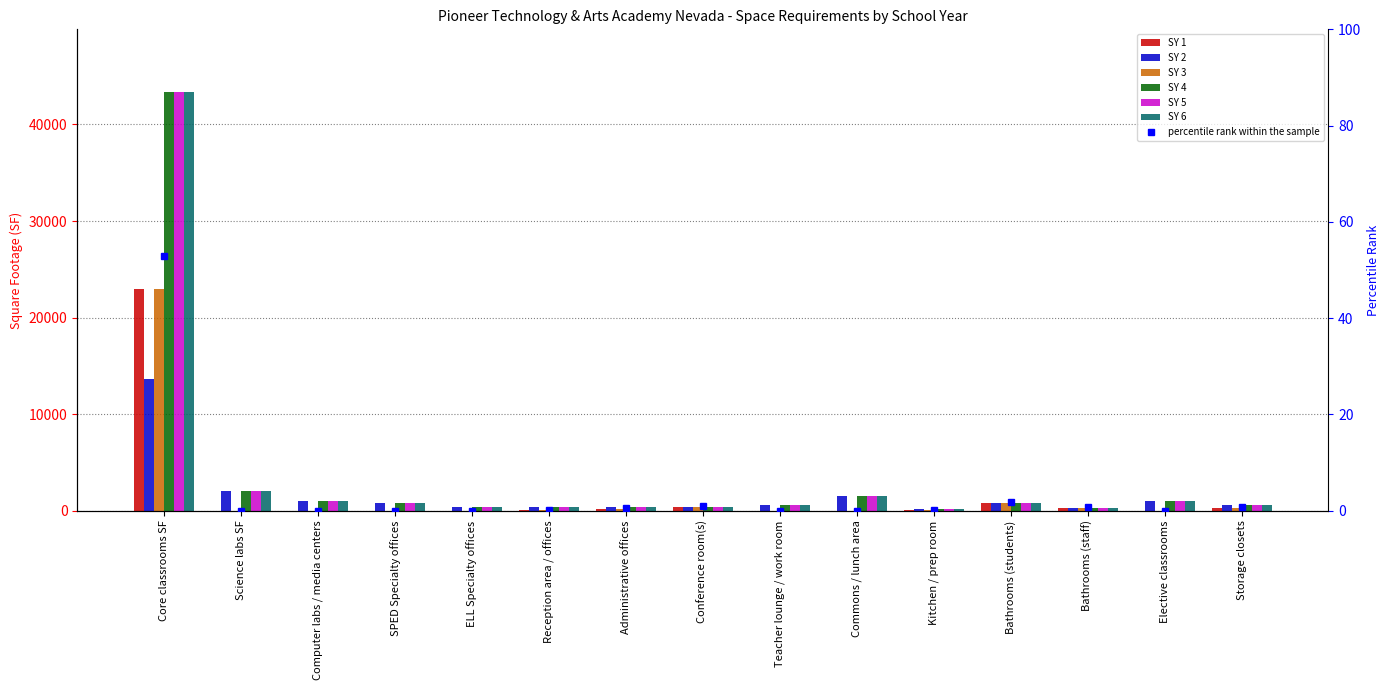

What is the spread (max minus min) of values at Commons / lunch area?

1500.0